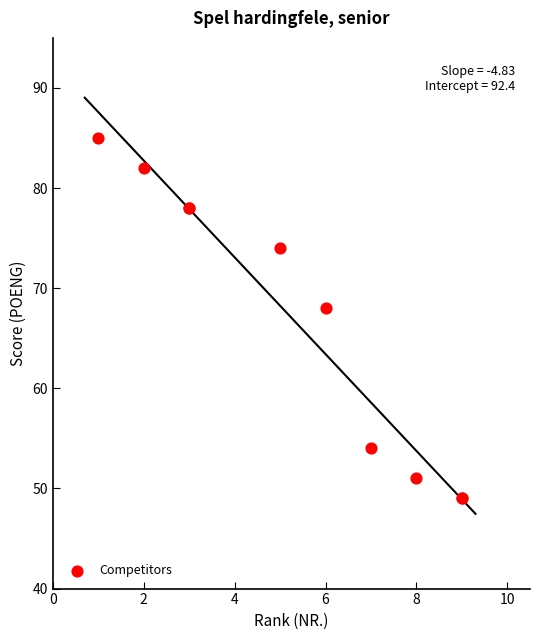

What Y value in the scatter plot is closest to 67?

68